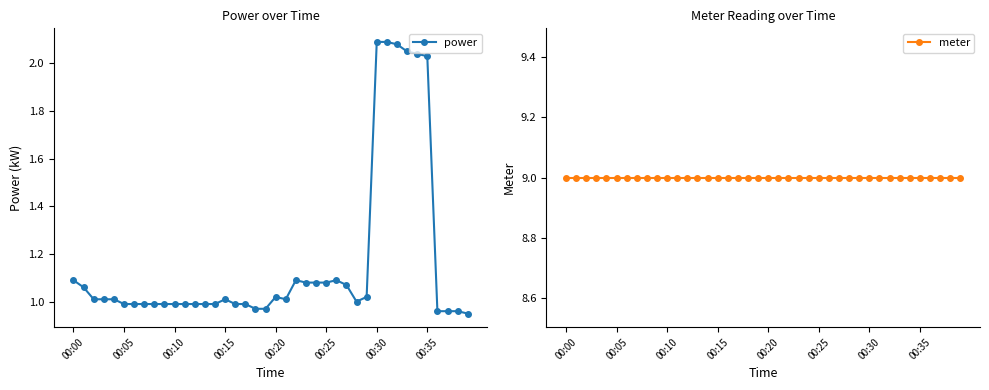

What is the total value across all series at 00:00?

10.1